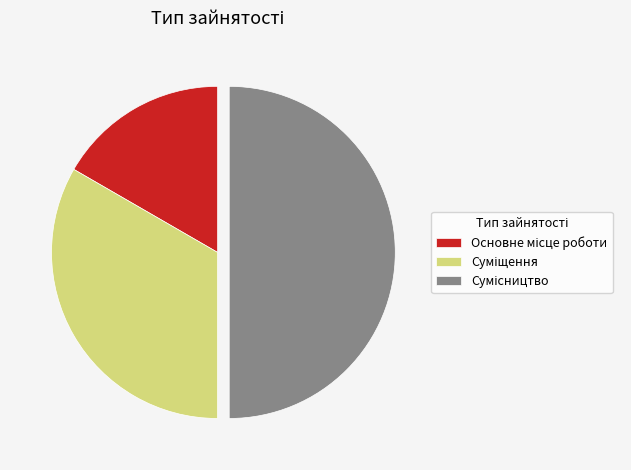

How many segments does this pie chart have?

3